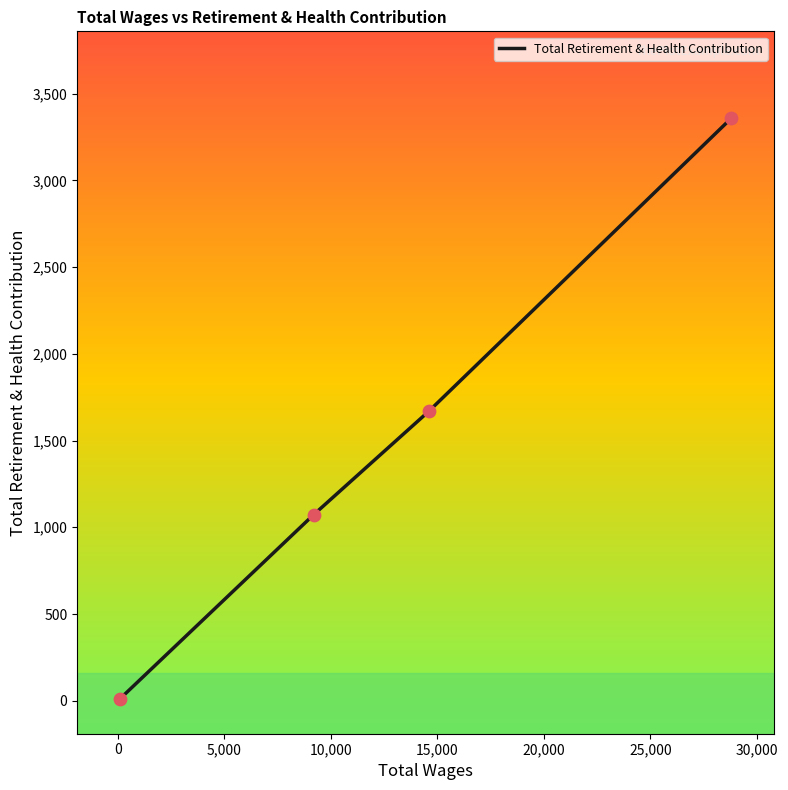

What is the difference between the second highest and second lowest values?

597